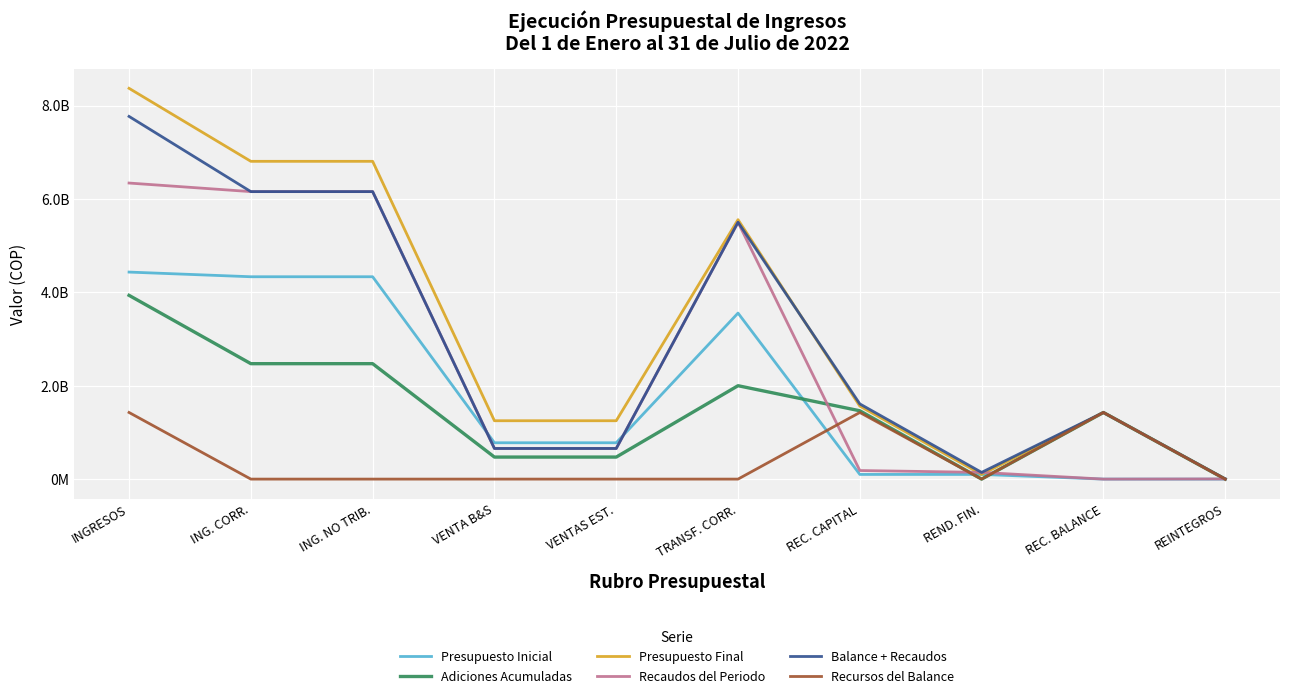

Does the chart have visible grid lines?

Yes